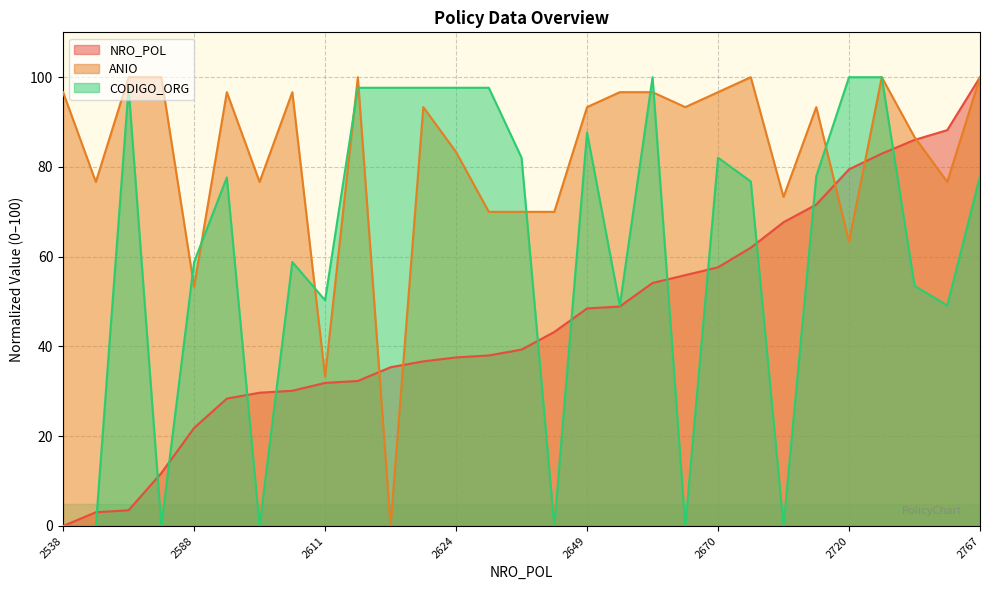

What is the difference between the maximum and second lowest values in the CODIGO_ORG series?

100.0